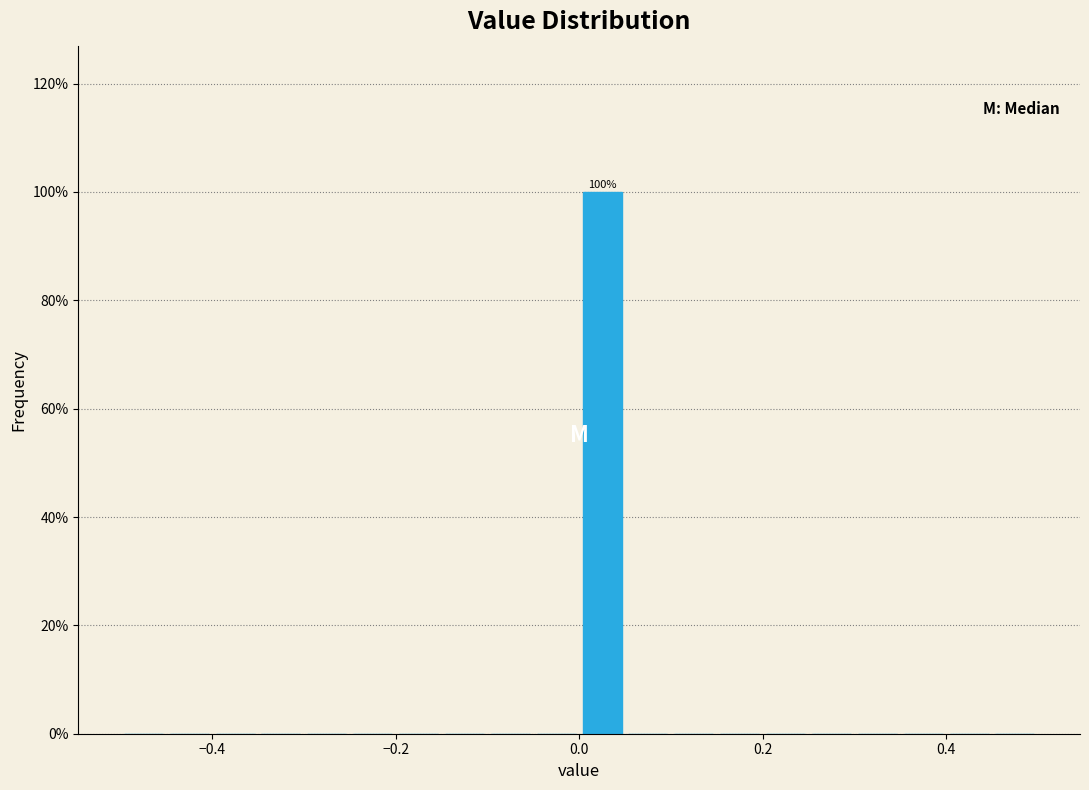

Read against the x-axis, roughly where is the centre of the tallest bar?

0.02